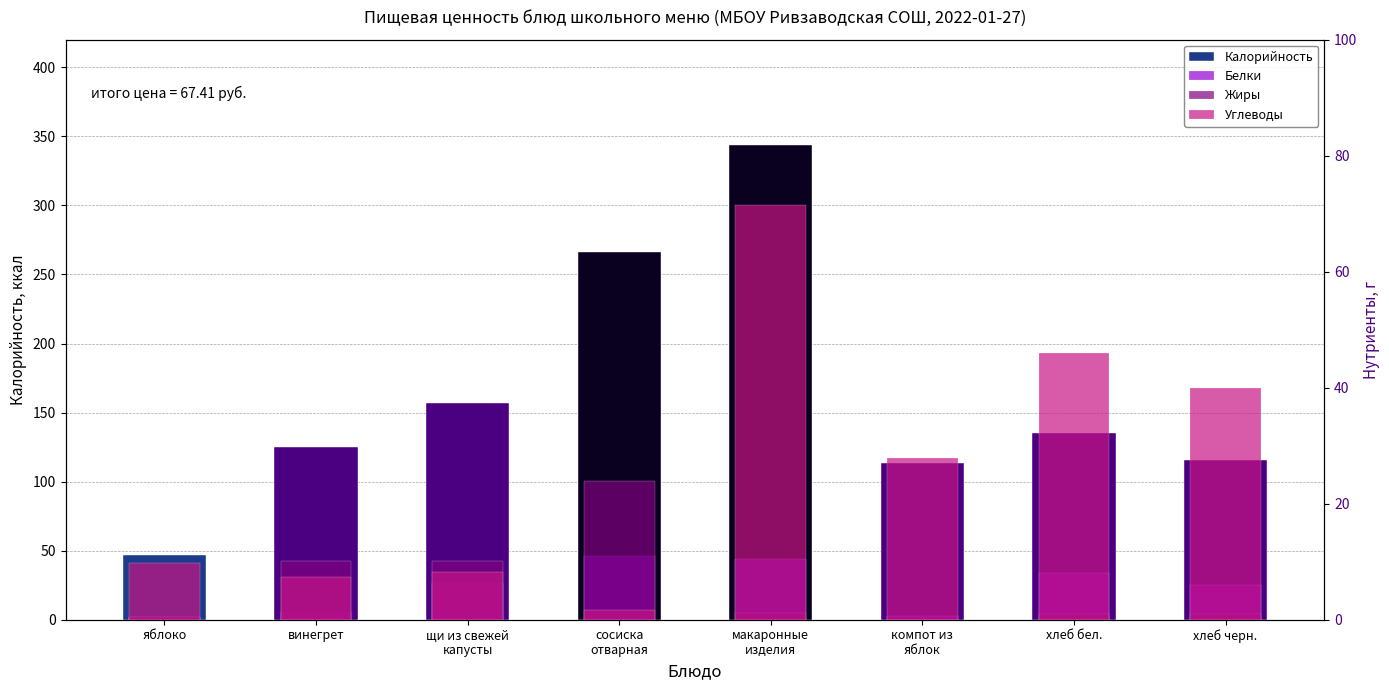

How many values in the Углеводы series exceed 27?

4